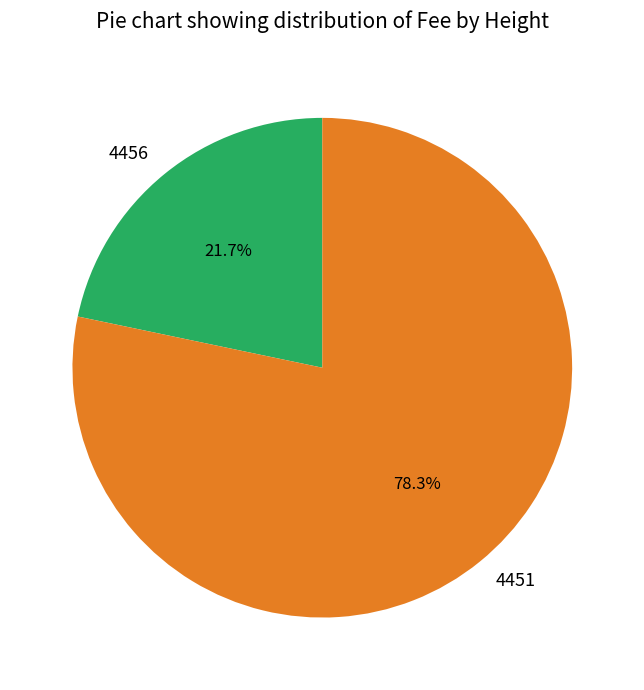

What percentage is the 4456 slice, to the nearest percent?

22%